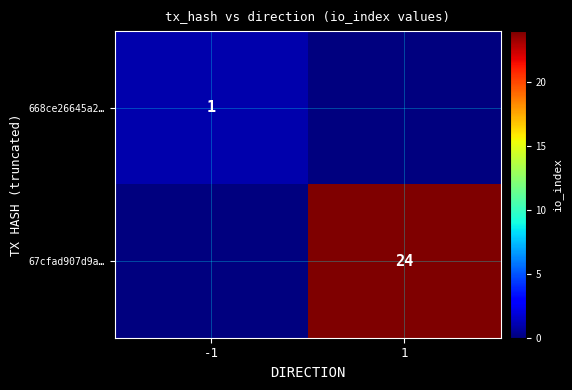

Is the value of 67cfad907d9a… at 1 greater than the value of 668ce26645a2… at -1?

Yes